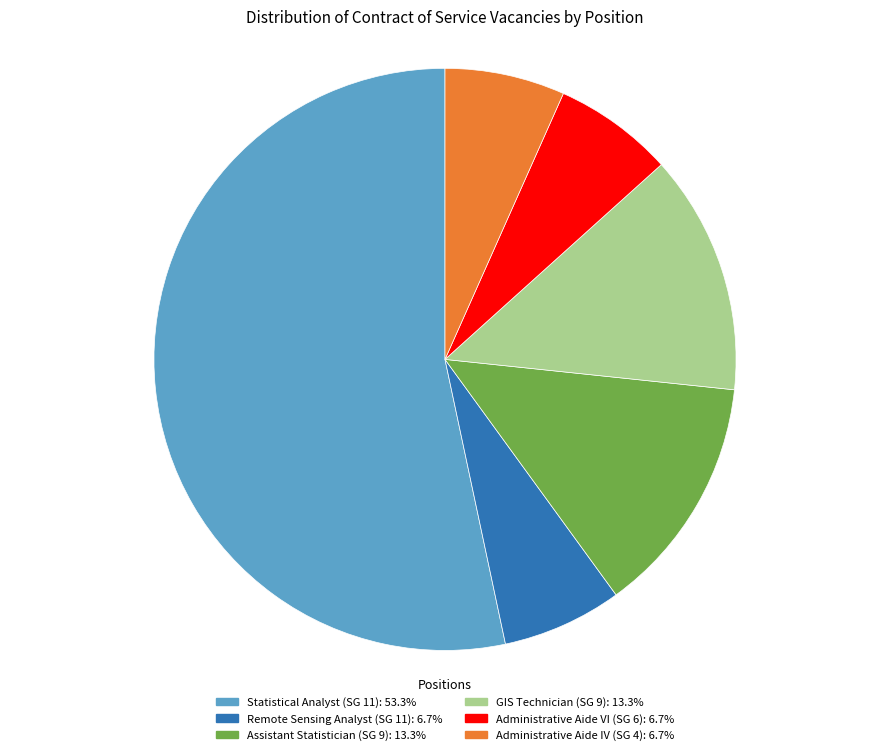

What is the ratio of the value at Remote Sensing Analyst (SG 11) to the value at Assistant Statistician (SG 9)?

0.5